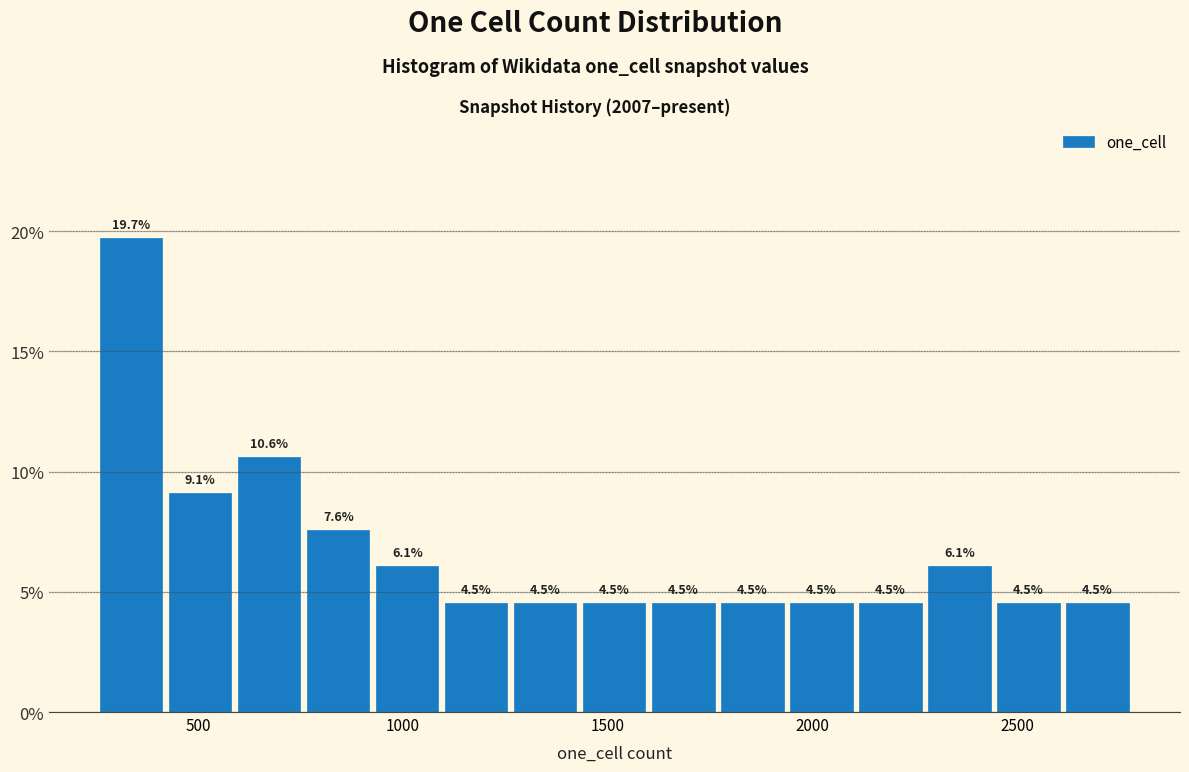

Around what value on the x-axis is the tallest bar? Give the approximate position of its centre, as read against the axis.

350